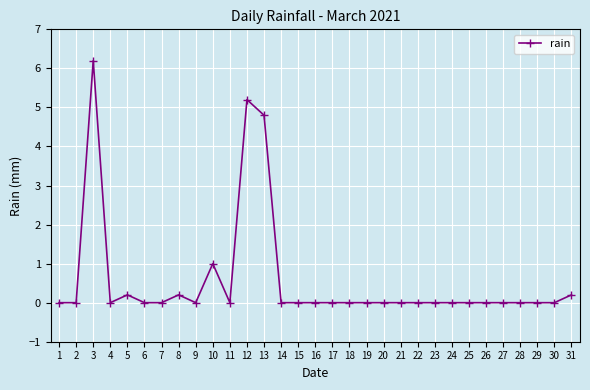

At which category does the data reach its first local peak?

3